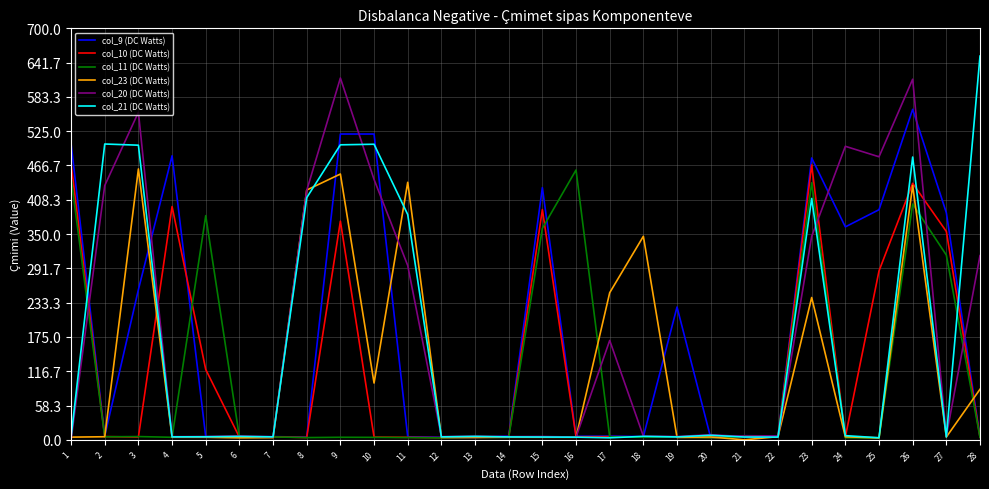

At how many categories does at least one series exceed 404?

15